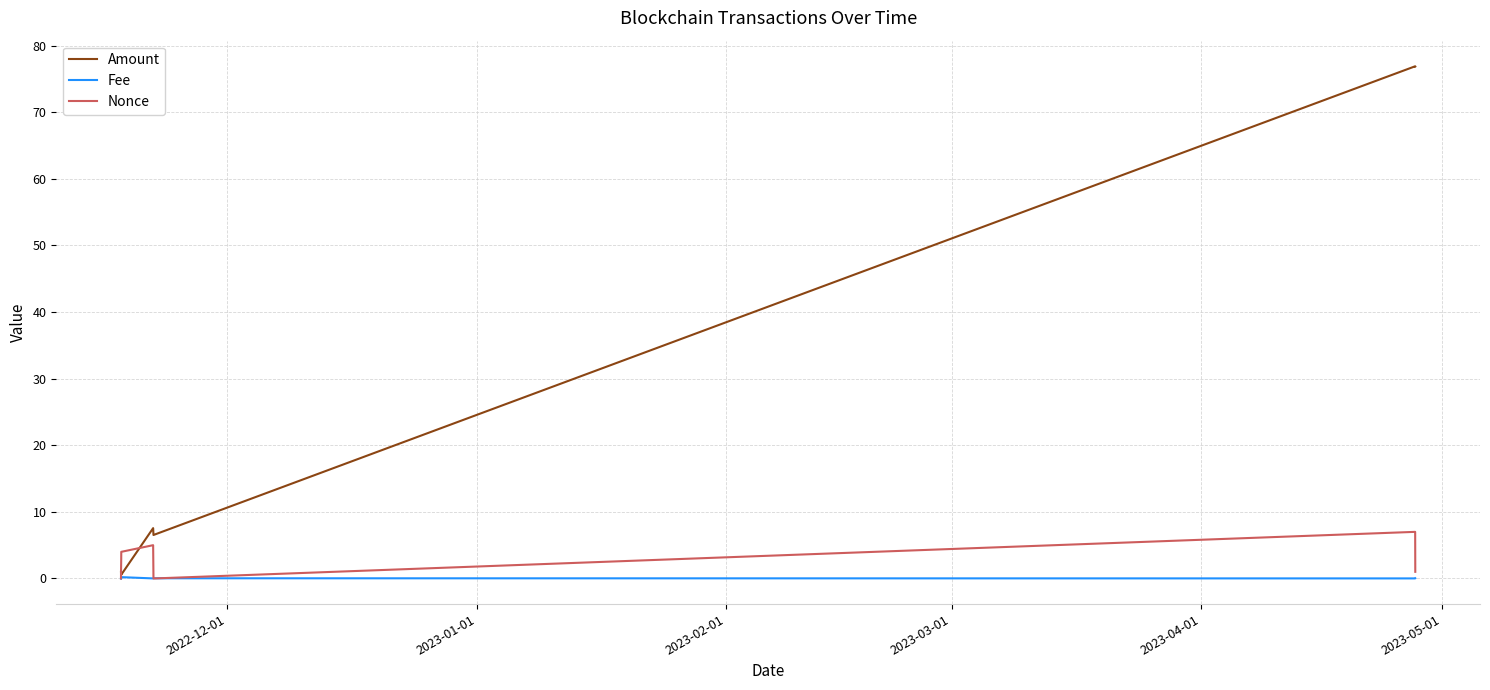

Rank the series by their maximum value, from lowest to highest.

Fee, Nonce, Amount